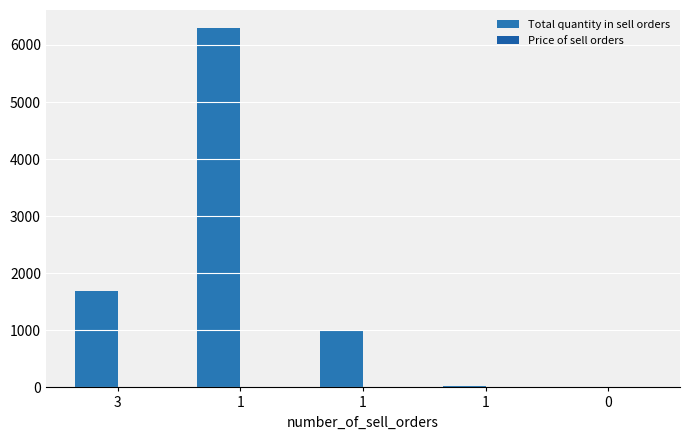

How many groups of bars are there?

5